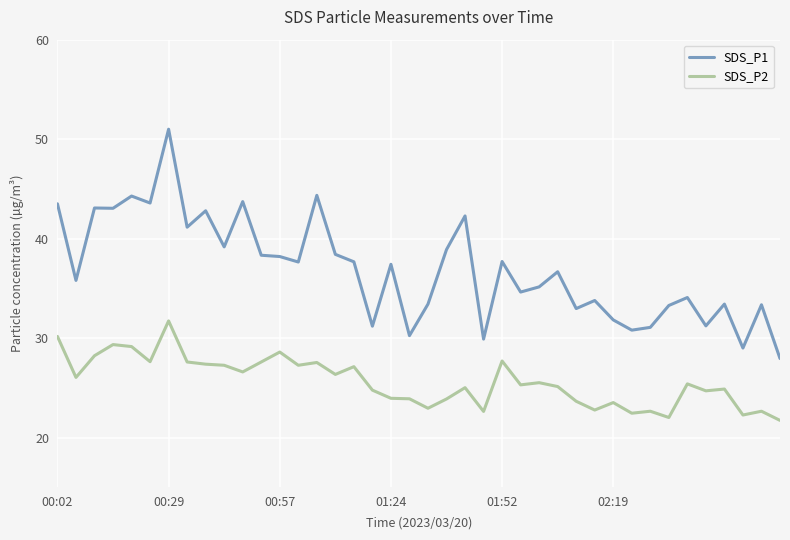

Which series has the largest total across all categories?

SDS_P1